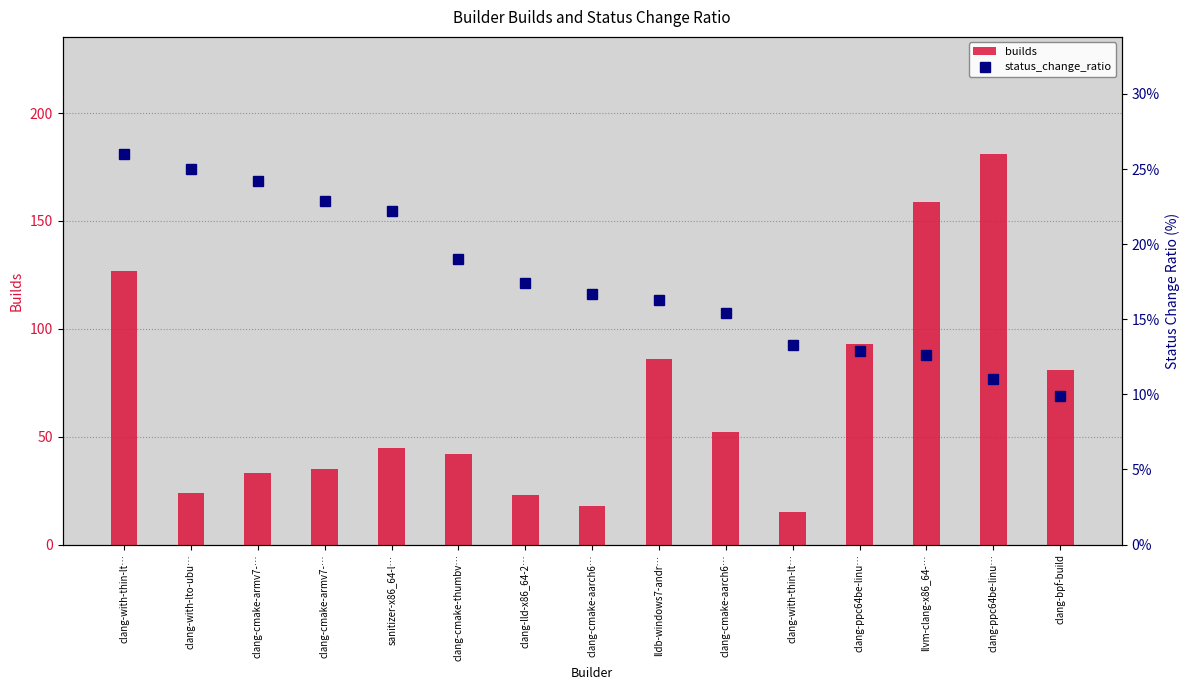

At which category is the sum across all series the highest?

clang-ppc64be-linu…